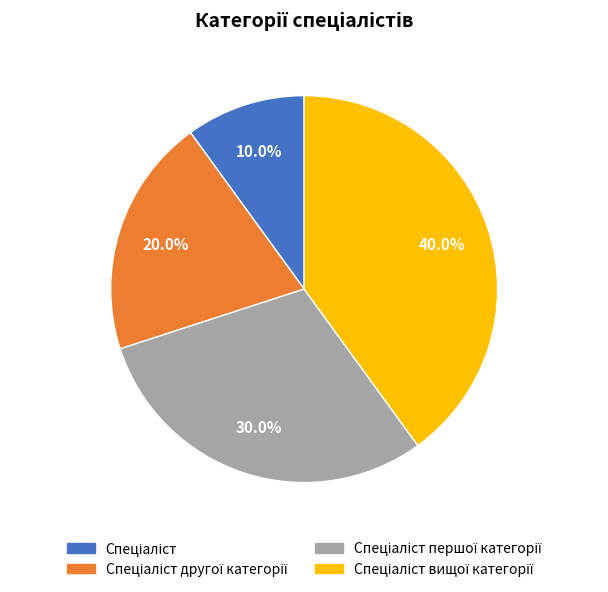

Does any single category account for the majority?

No